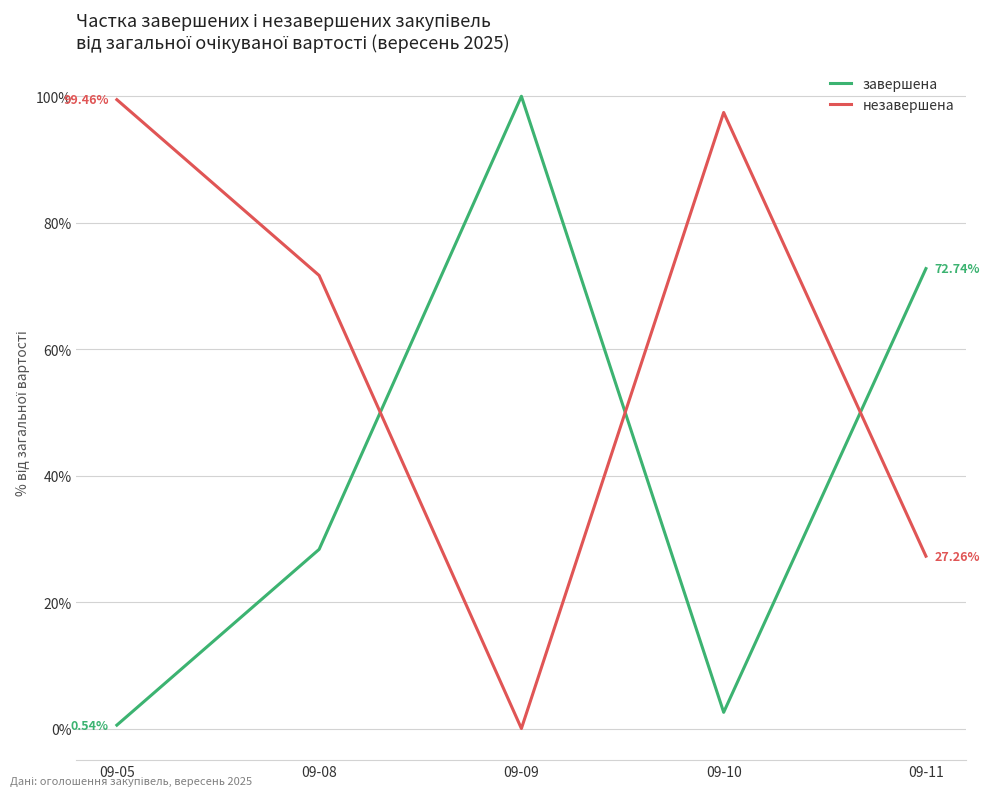

At which category does завершена reach its first local valley?

09-10